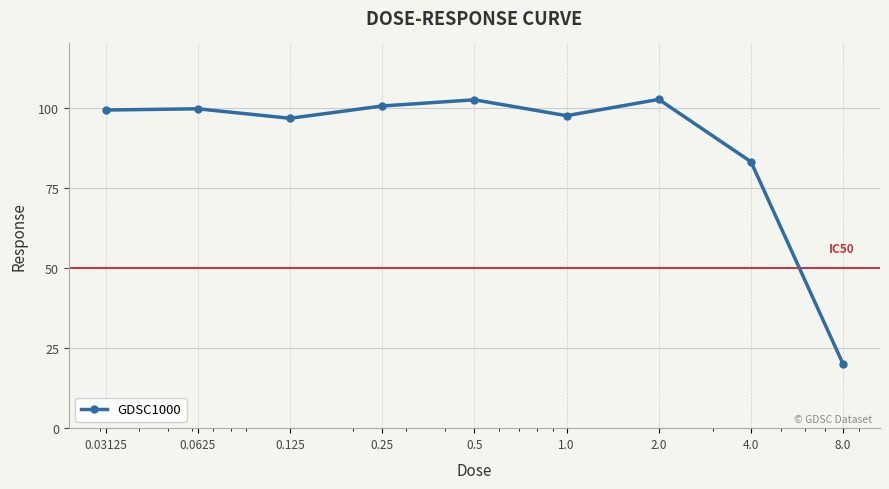

What is the difference between the second highest and second lowest values?

19.3